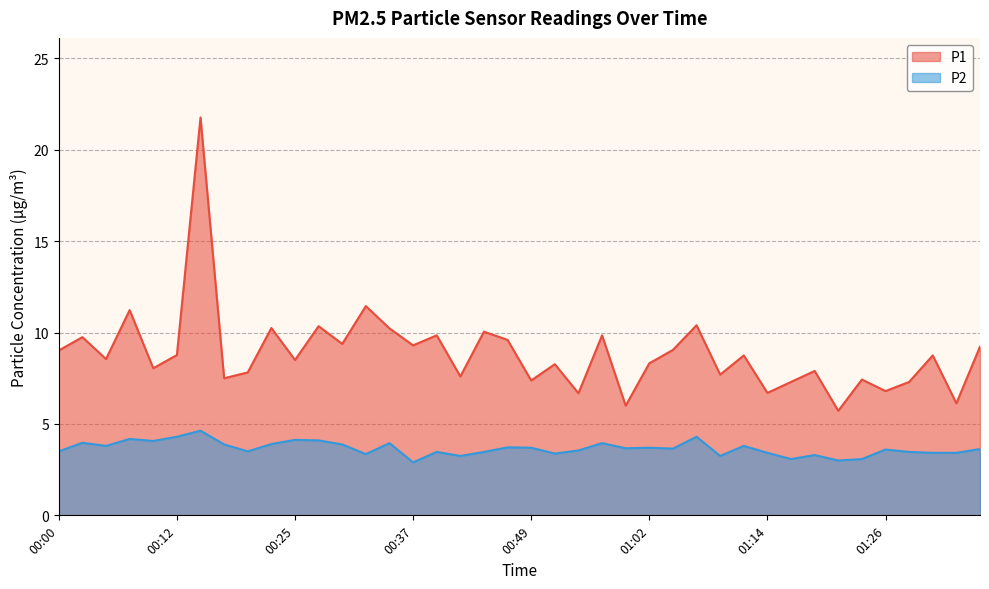

Which series has the widest spread of values?

P1